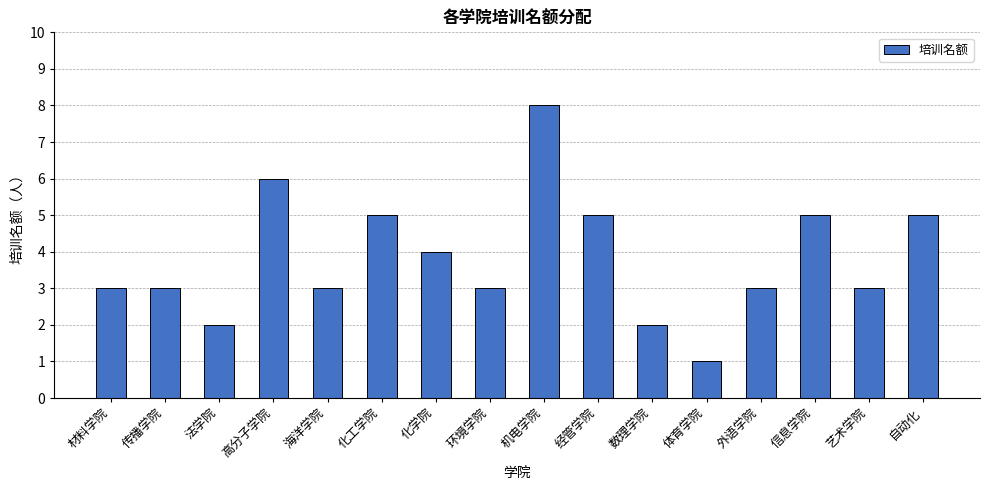

Is it true that the value at 海洋学院 is 1?

False